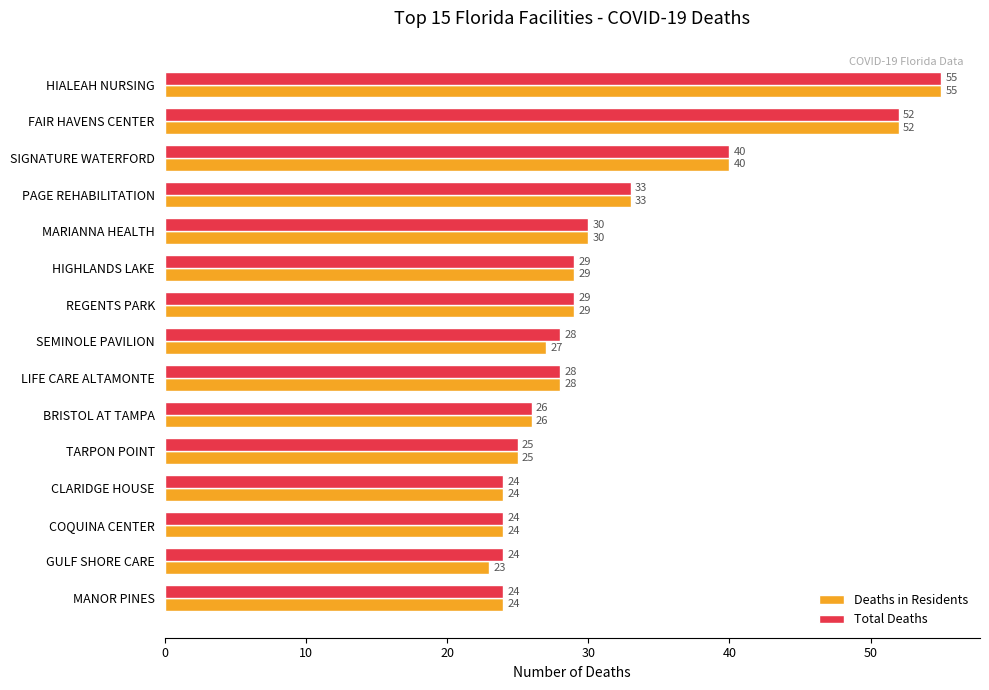

Which label corresponds to the largest value in the chart?

HIALEAH NURSING